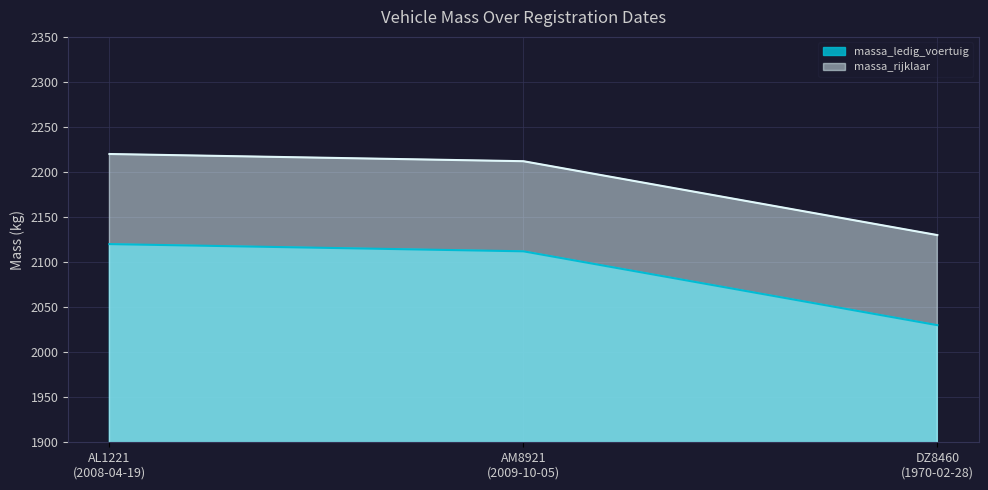

At how many categories does at least one series exceed 2138?

2